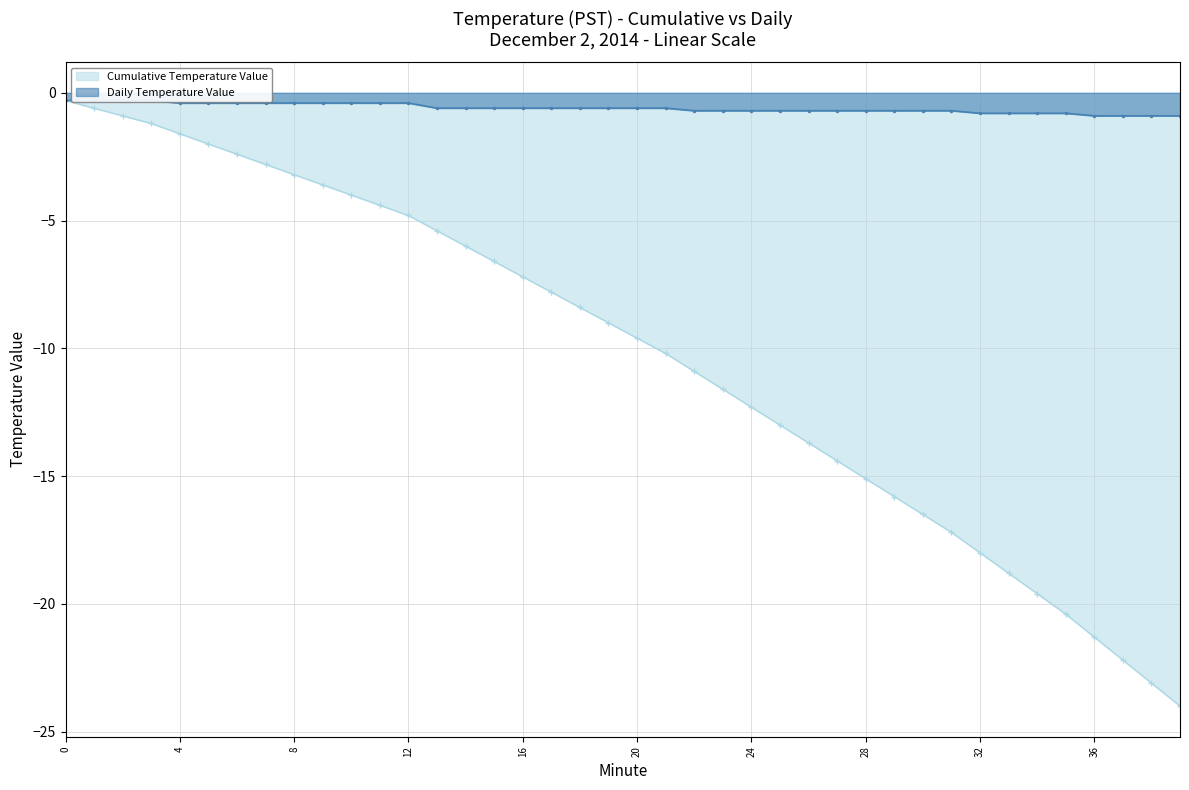

Between 30 and 24, which is larger?

30